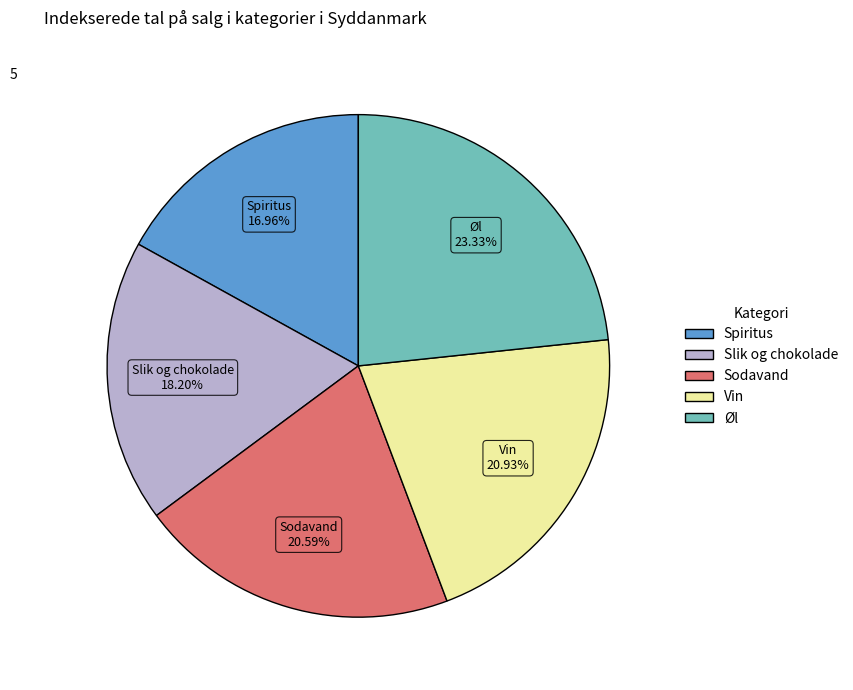

What percentage is the Slik og chokolade slice, to the nearest percent?

18%